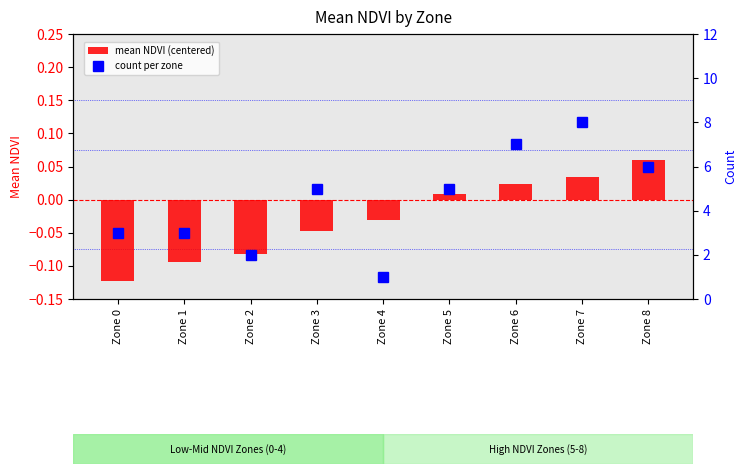

Rank the series at Zone 8 from highest to lowest value.

count per zone, mean NDVI (centered)